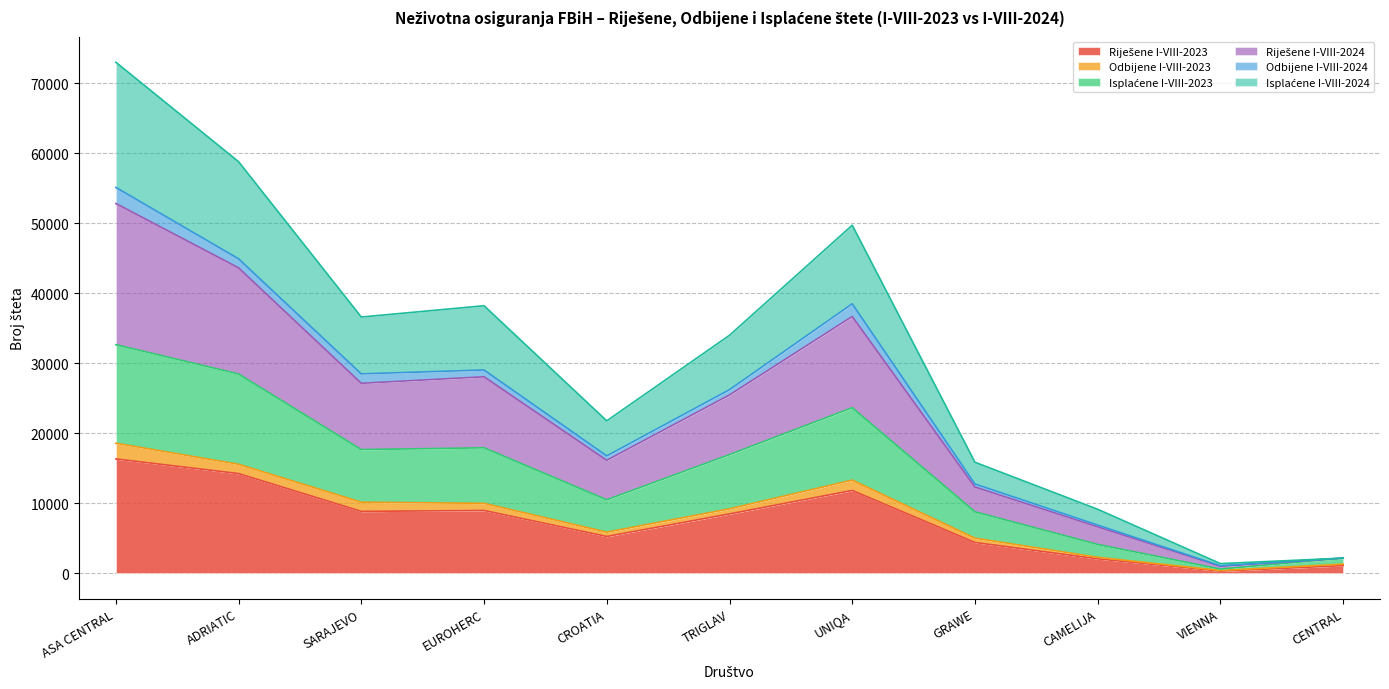

Is the value of Riješene I-VIII-2023 at CENTRAL greater than the value of Isplaćene I-VIII-2023 at EUROHERC?

No